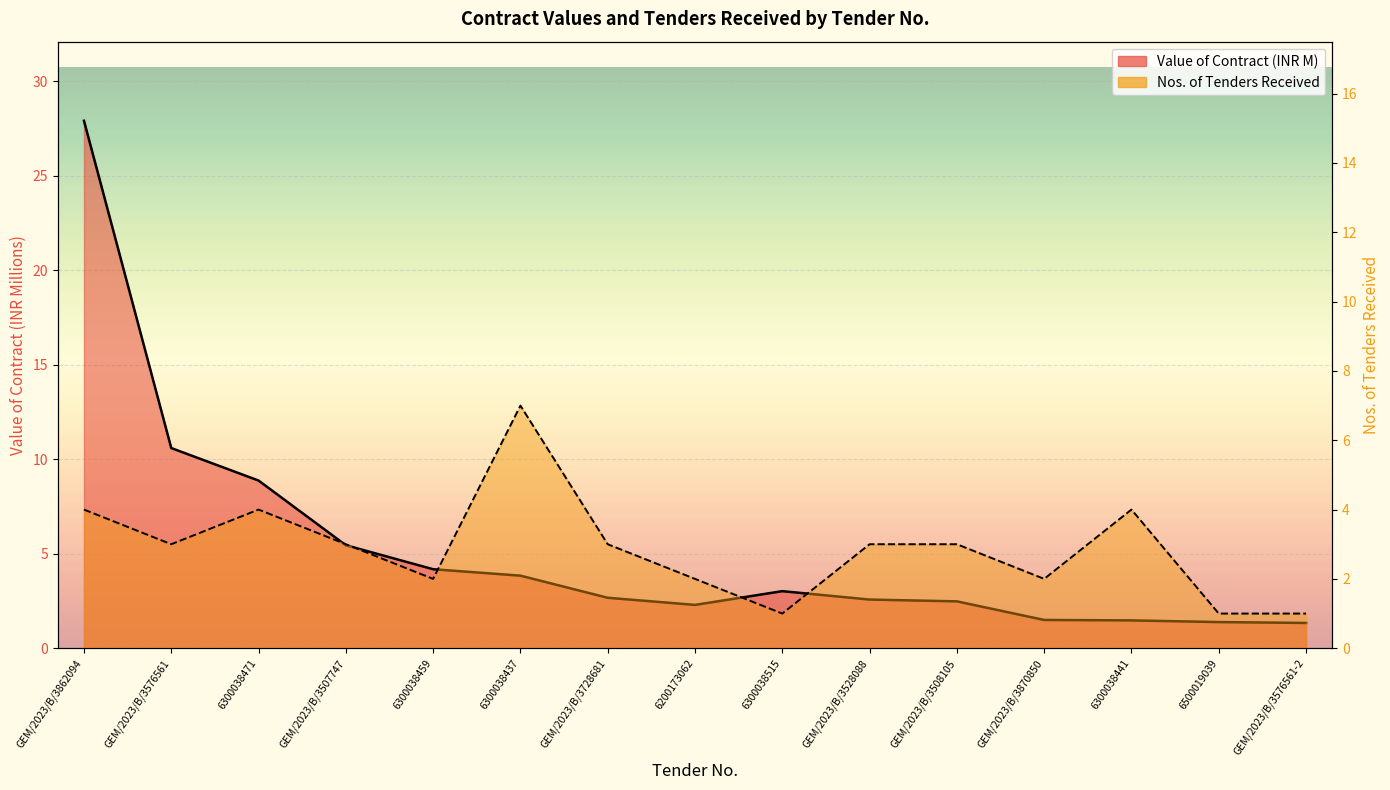

What position from the left is GEM/2023/B/3576561-2?

15